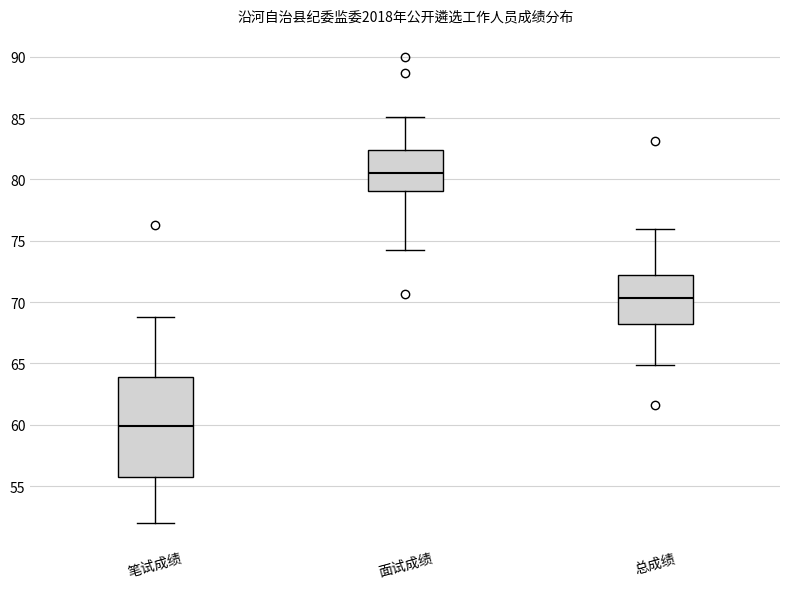

Where does the median line of the box for 面试成绩 sit on the y-axis? The values are not printed on the chart, so give them approximately, as read against the axis.

80.5